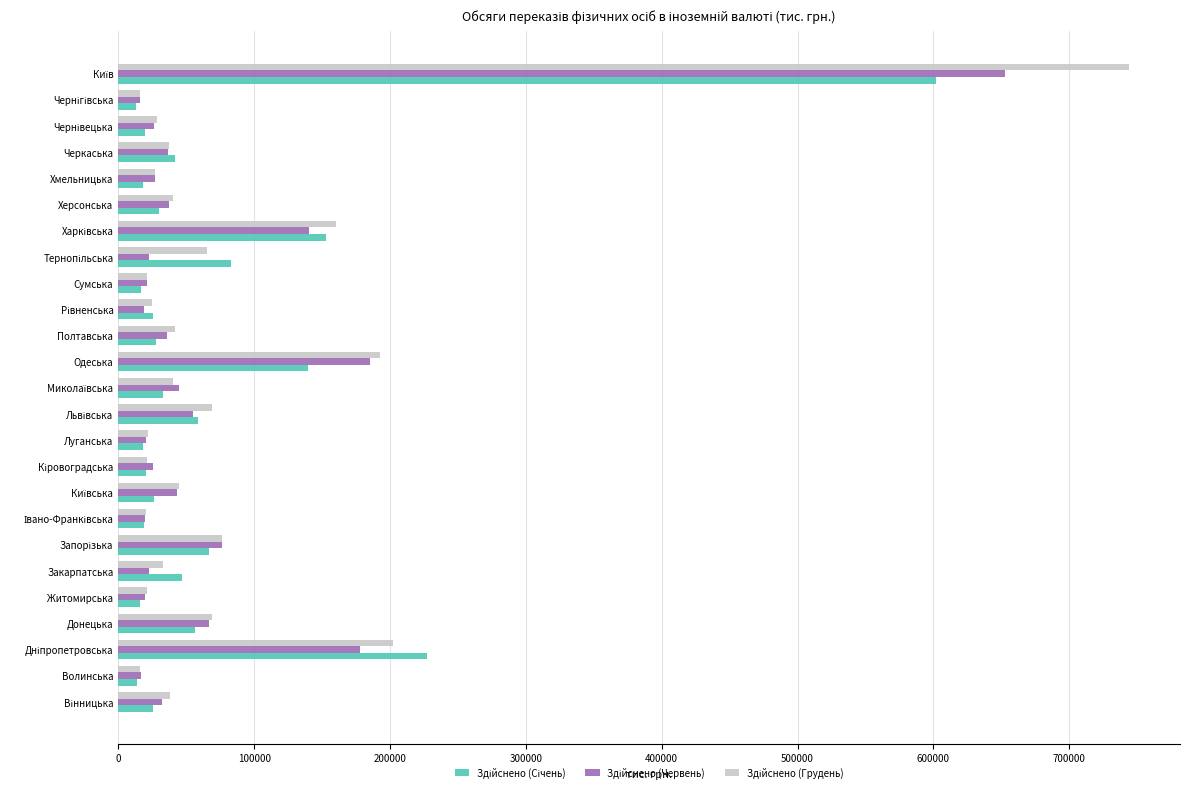

At how many categories does at least one series exceed 93504?

4